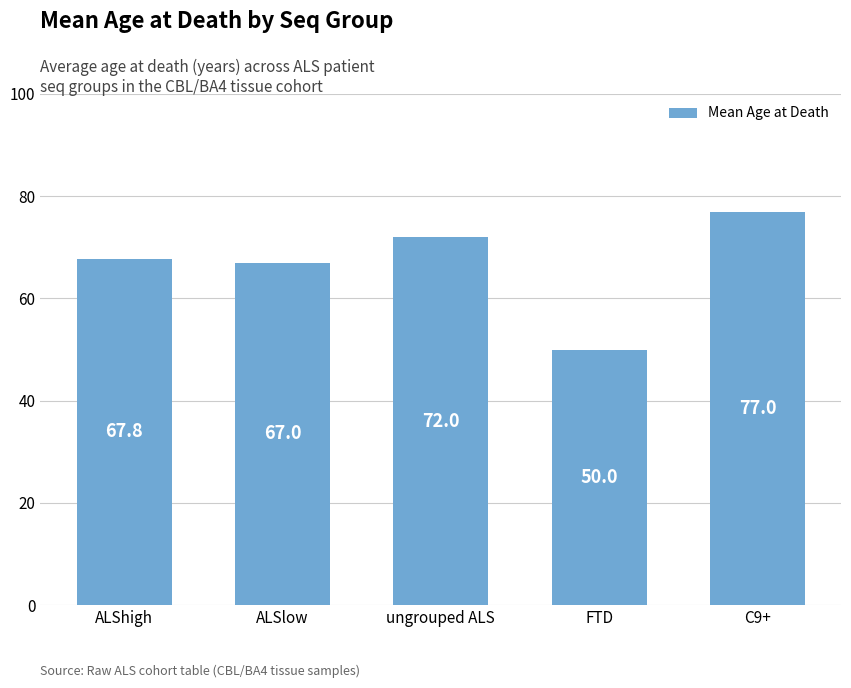

True or false: the data shows 72.0 at ungrouped ALS.

True